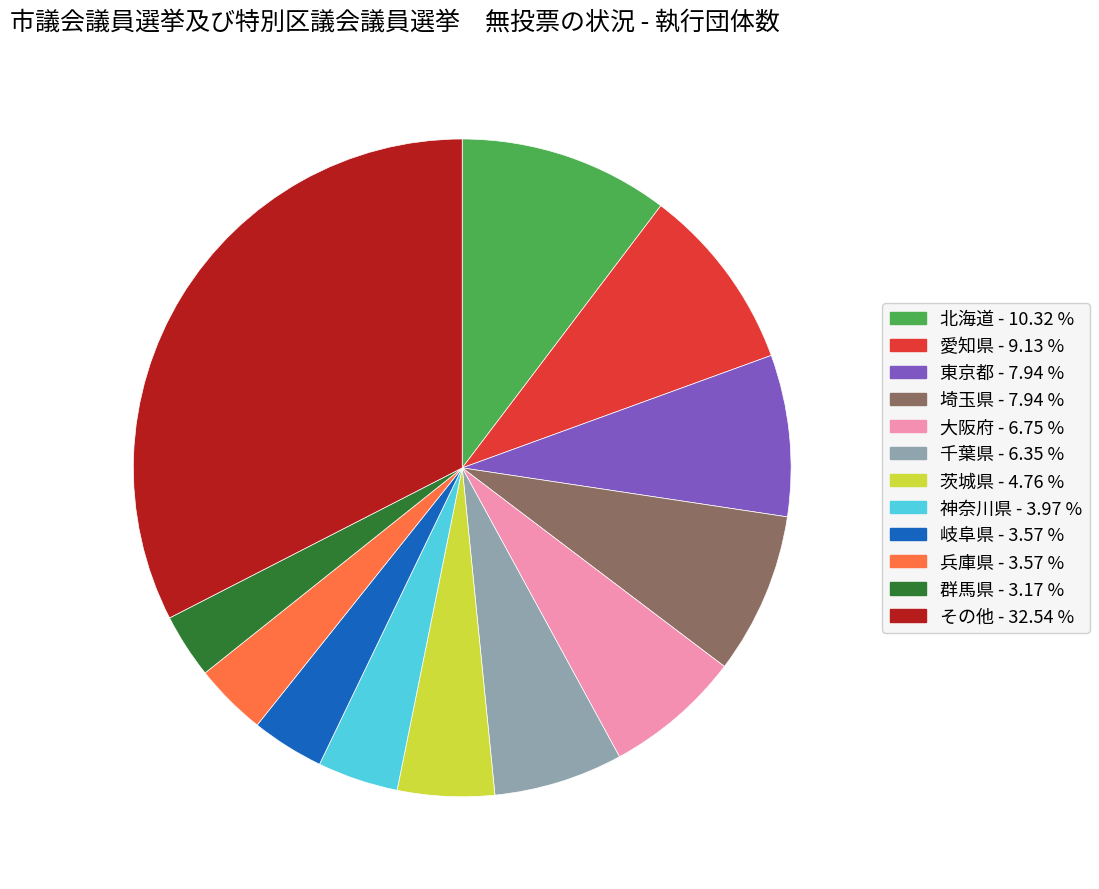

How many segments does this pie chart have?

12